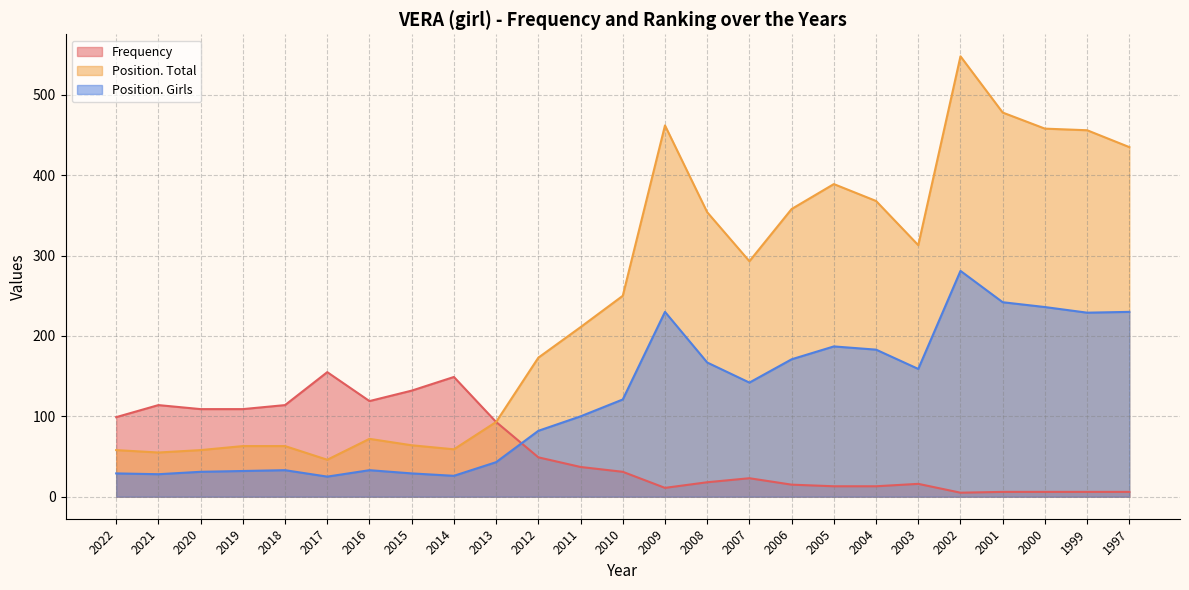

At which label is Frequency closest to 80?

2013